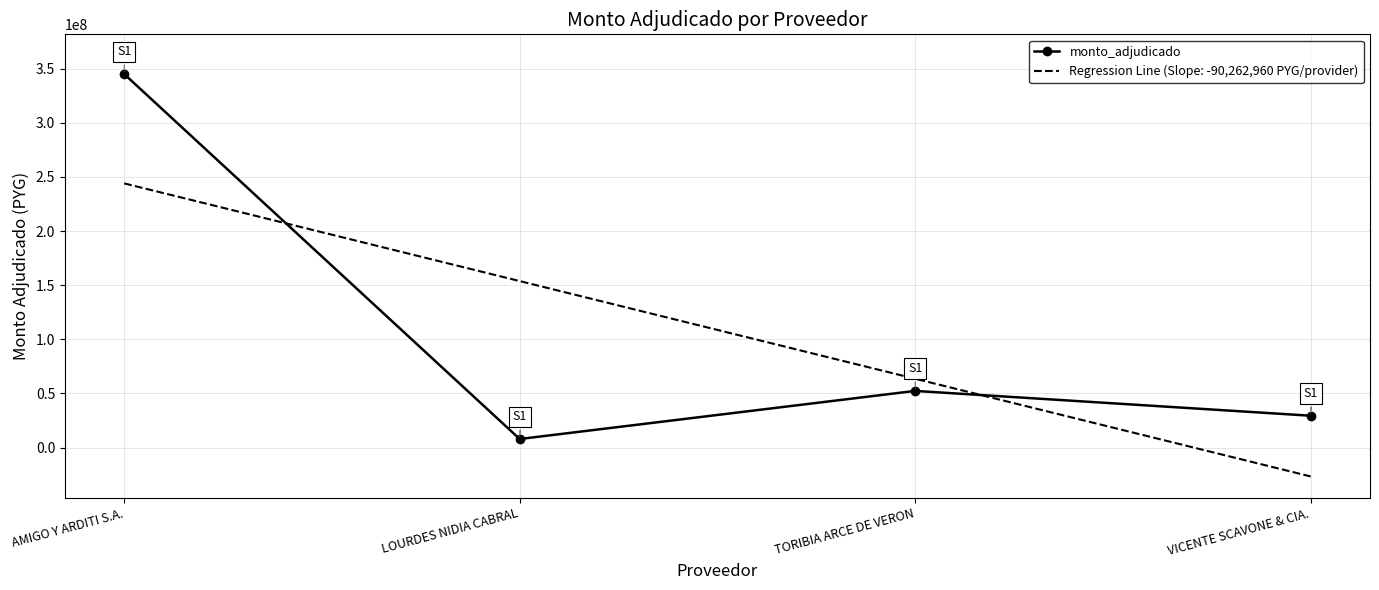

How many points are higher than both their immediate neighbors (excluding endpoints)?

1